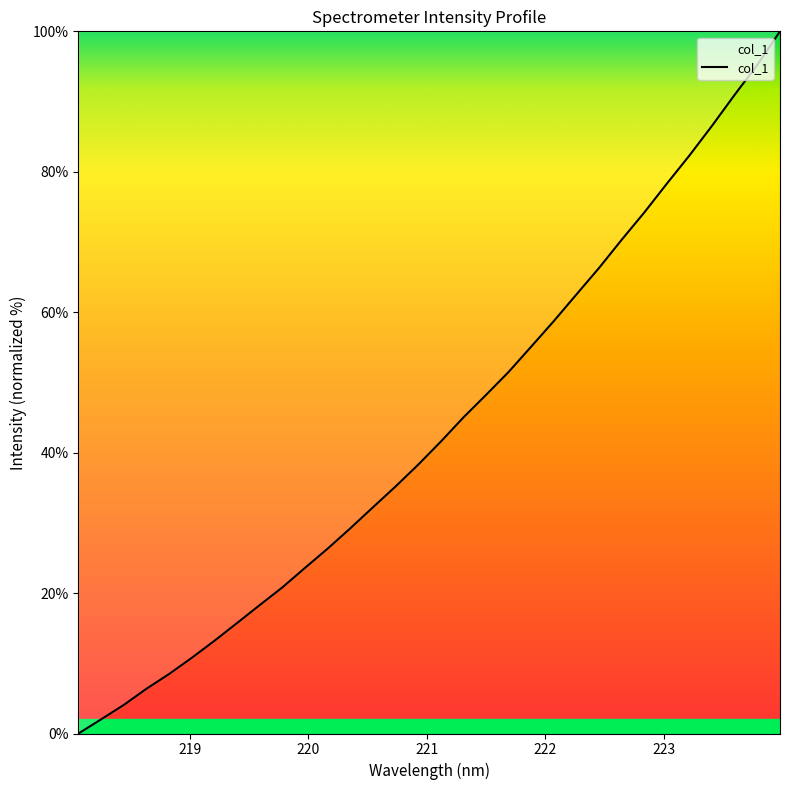

What is the difference between the maximum and minimum values?

100.0